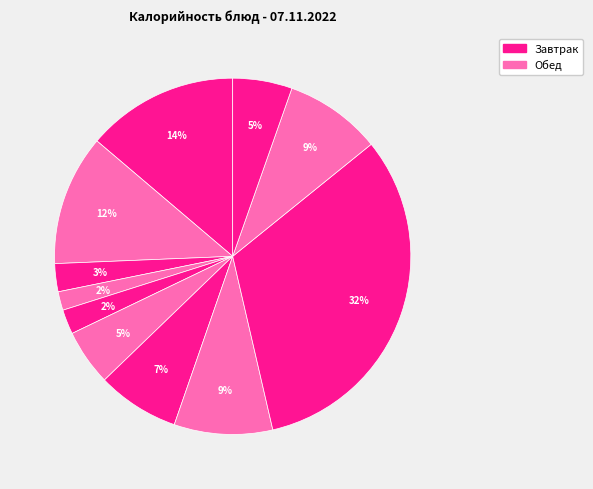

How many slices are in this pie chart?

11